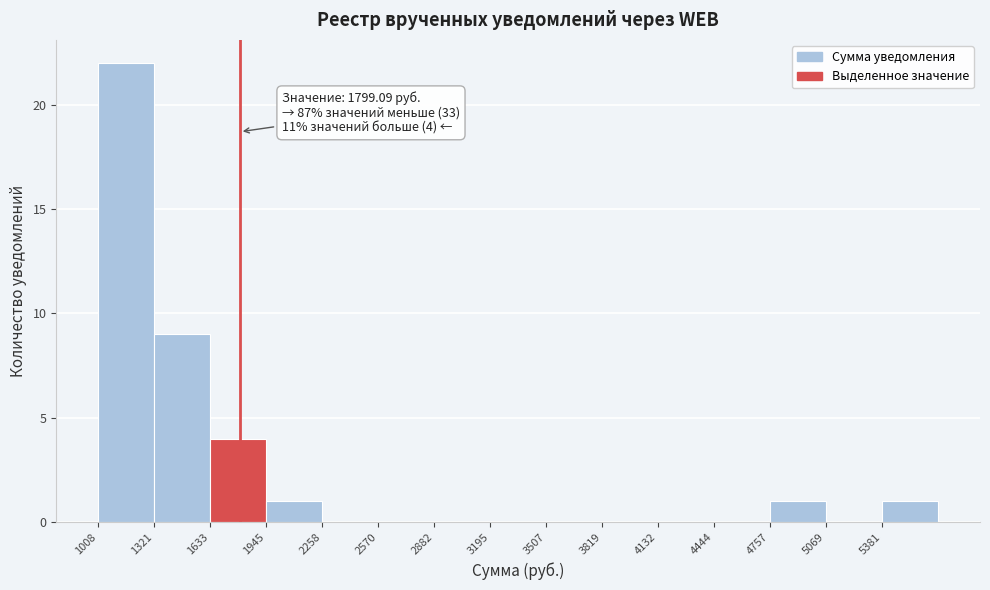

Which range on the x-axis has the tallest bar?

1000 to 1300